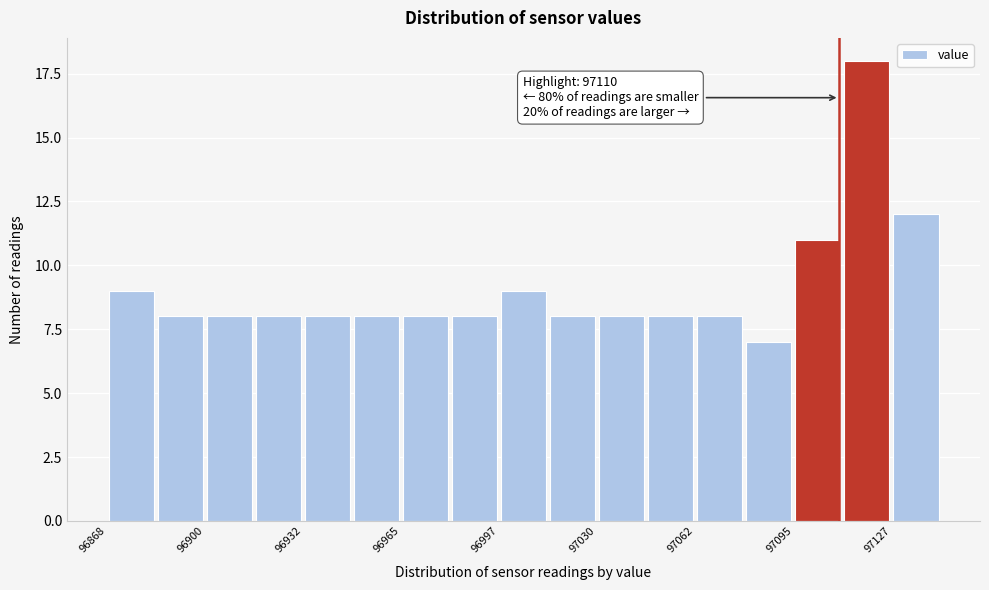

Read against the x-axis, roughly where is the centre of the tallest bar?

97120